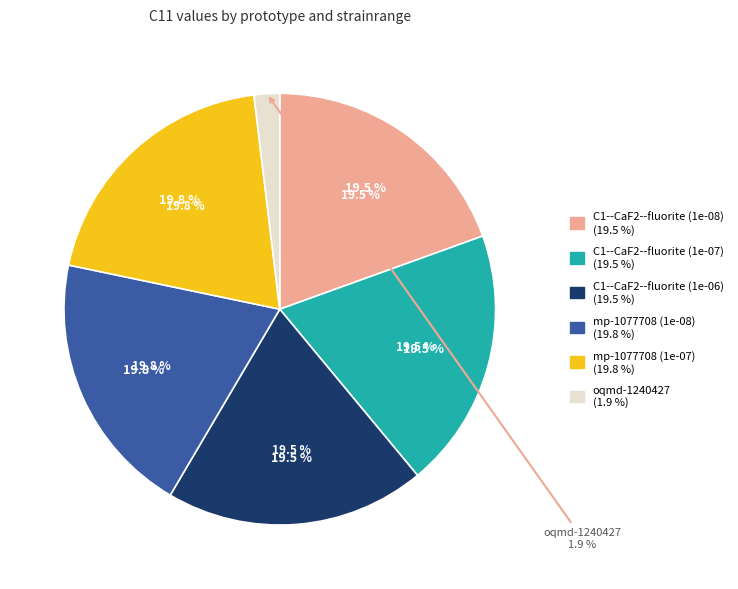

True or false: C1--CaF2--fluorite (1e-07) accounts for 19% of the total.

True